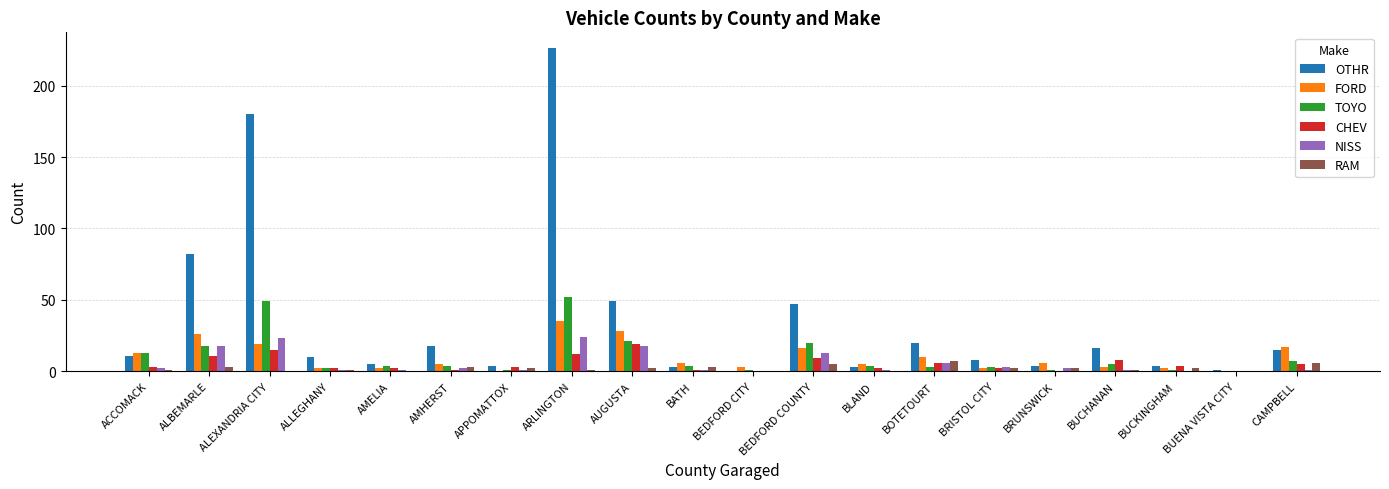

Which series has the largest total across all categories?

OTHR